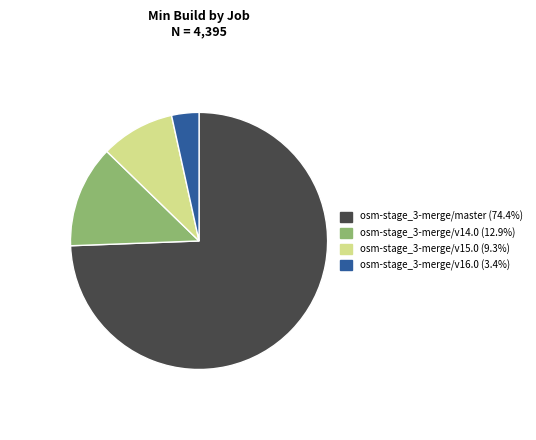

How many slices are in this pie chart?

4